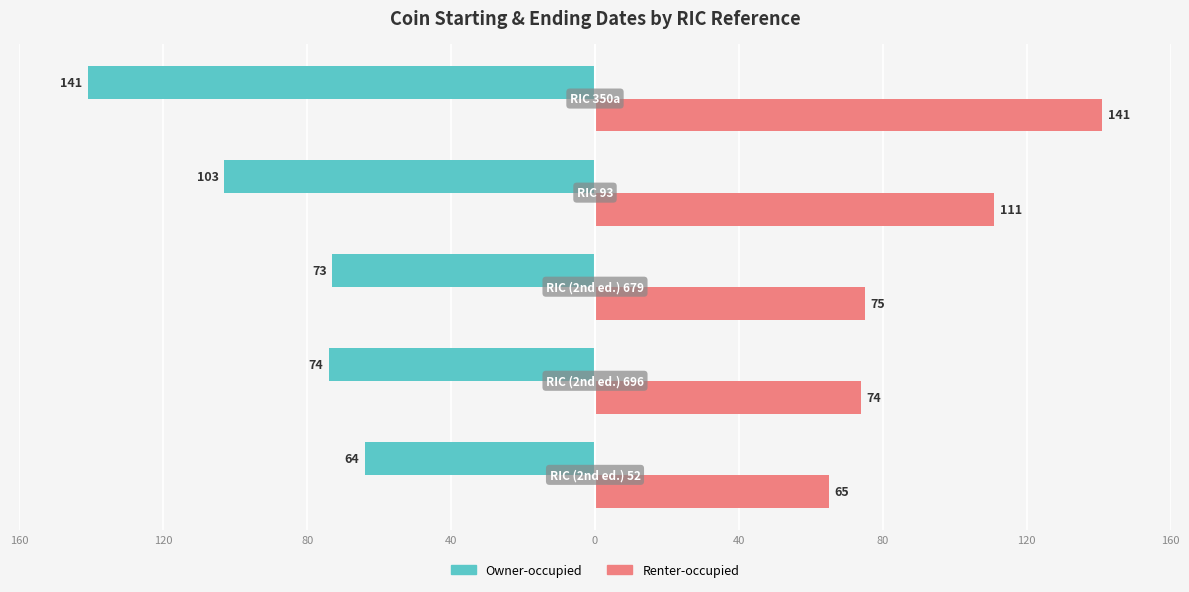

What is the sum of all Owner-occupied values?

455